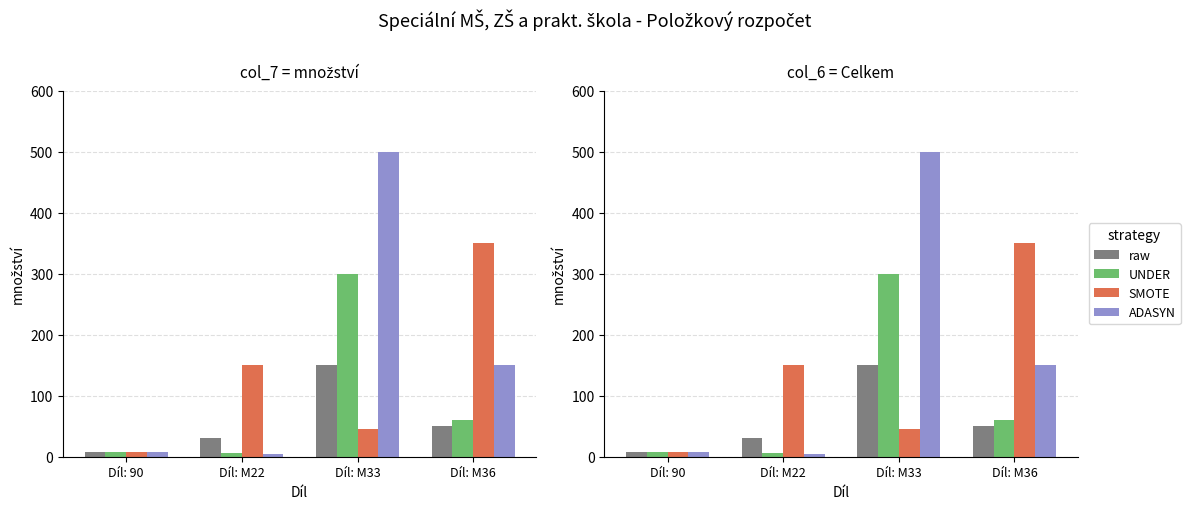

What position from the right is Díl: M33?

2